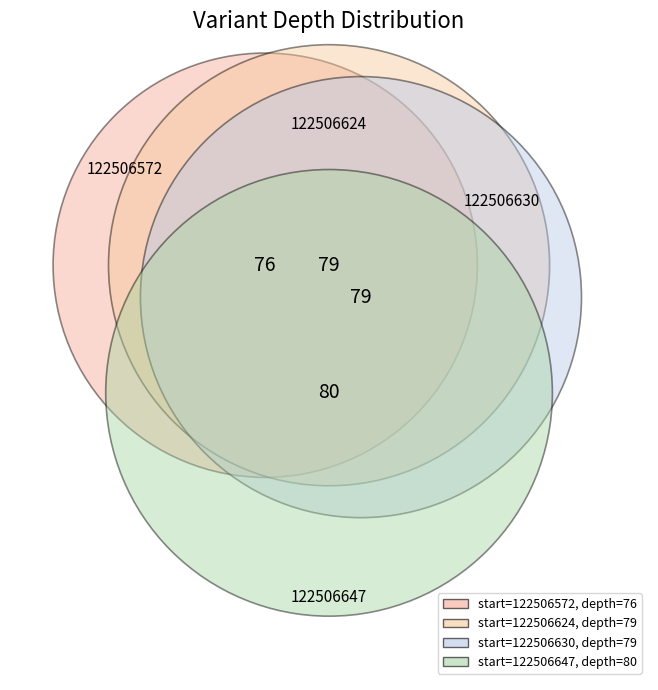

Count the number of slices in the pie.

4